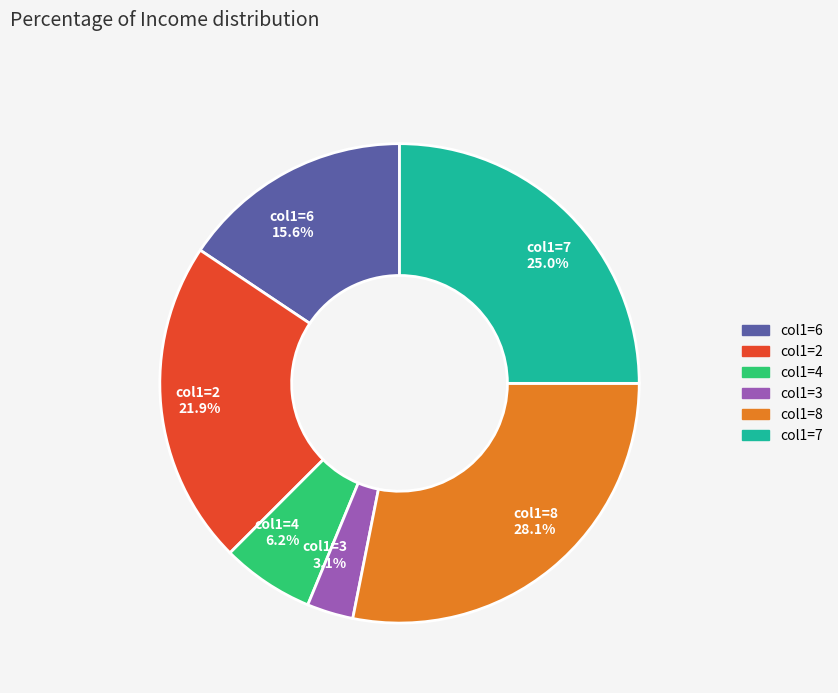

Rank the categories by value from highest to lowest.

col1=8, col1=7, col1=2, col1=6, col1=4, col1=3